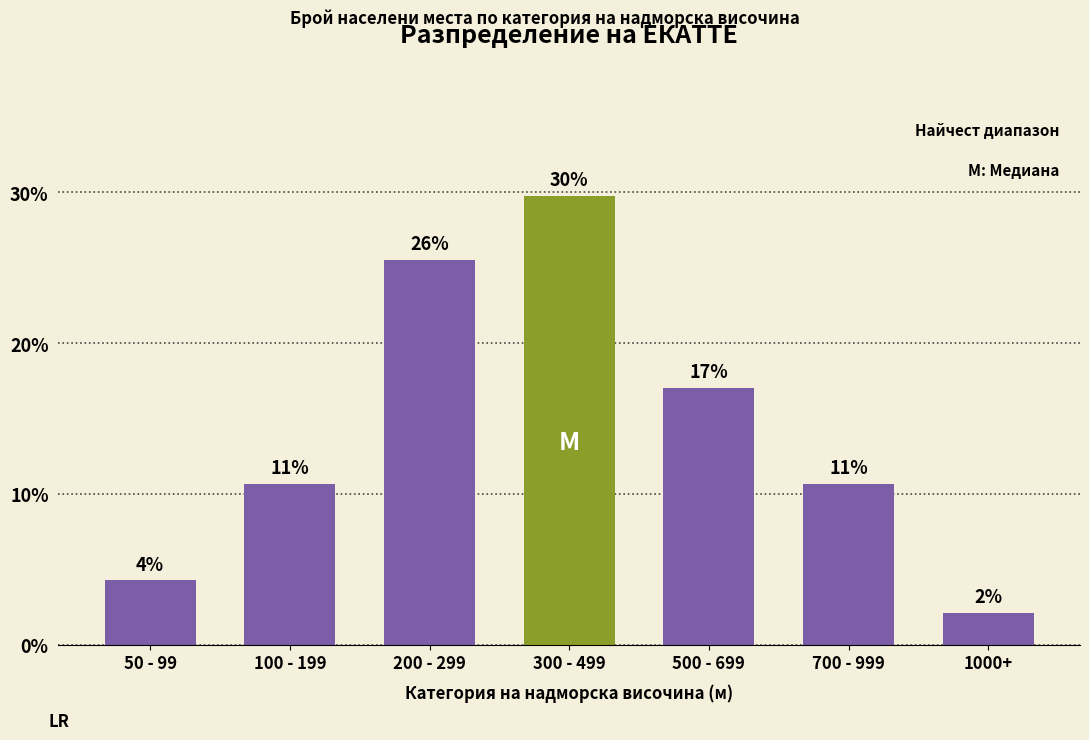

Which category has the highest value across all series?

300 - 499